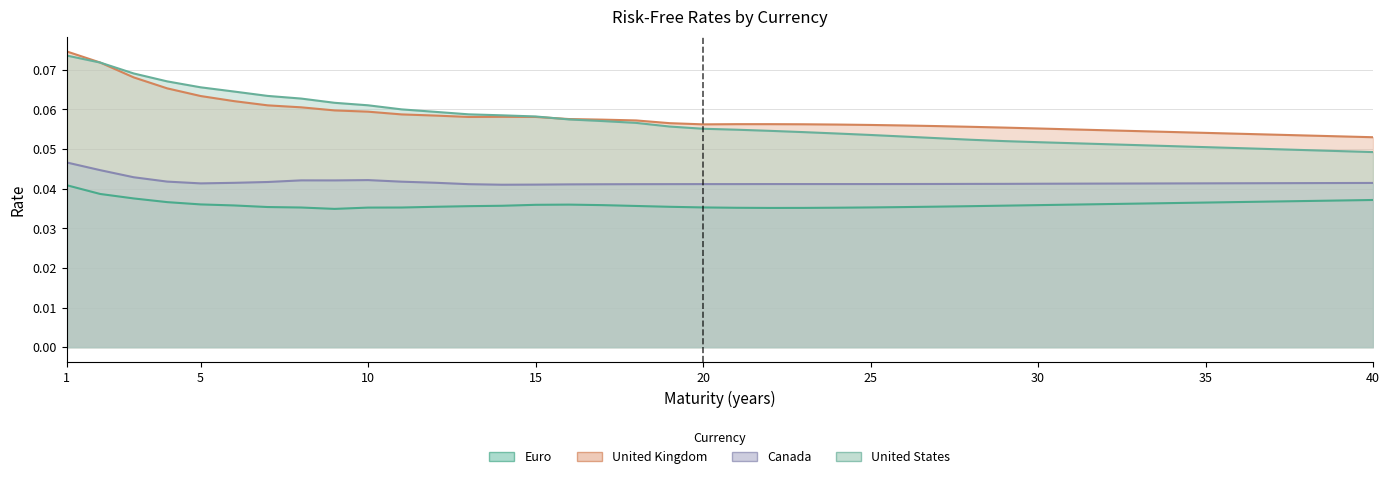

Which series has the widest spread of values?

United States